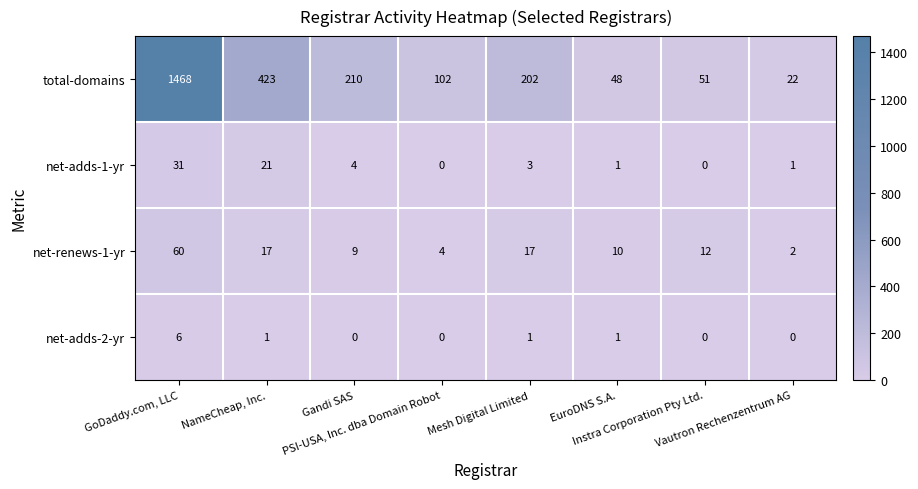

What is the sum of all total-domains values?

2526